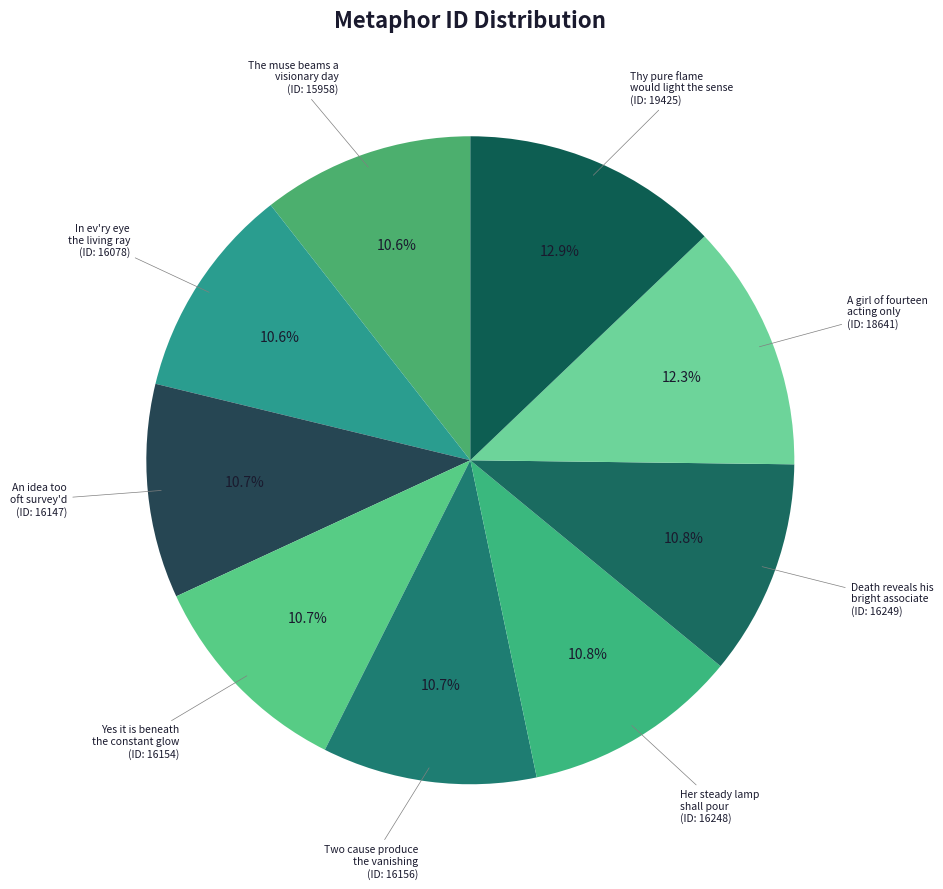

True or false: An idea too oft survey'd accounts for 11% of the total.

True